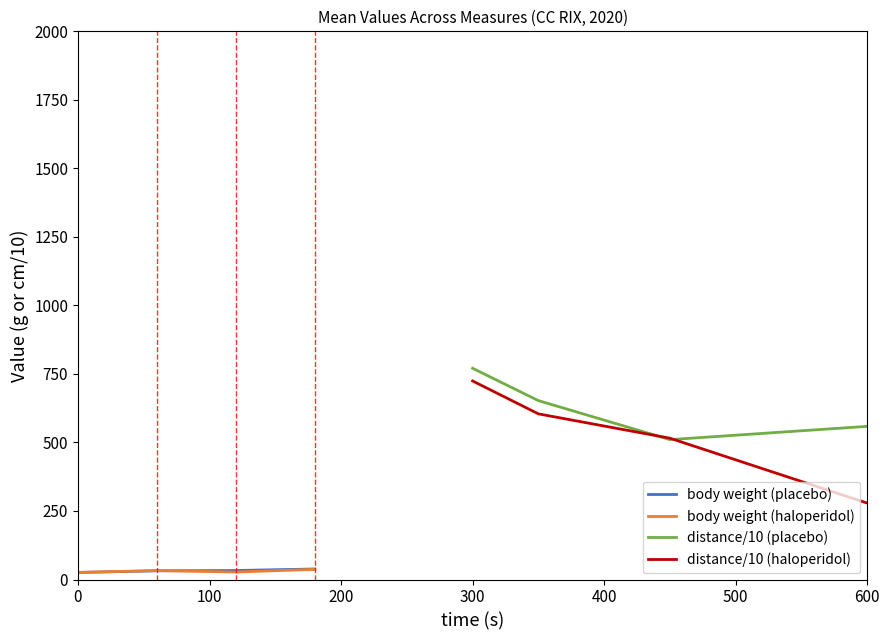

True or false: distance/10 (haloperidol) and body weight (placebo) intersect in this chart.

False